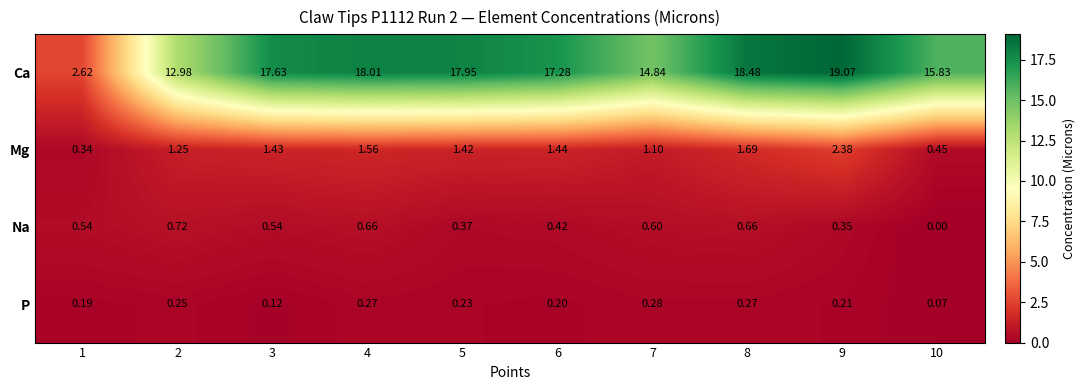

At 5, list the series in order from smallest to largest.

P, Na, Mg, Ca